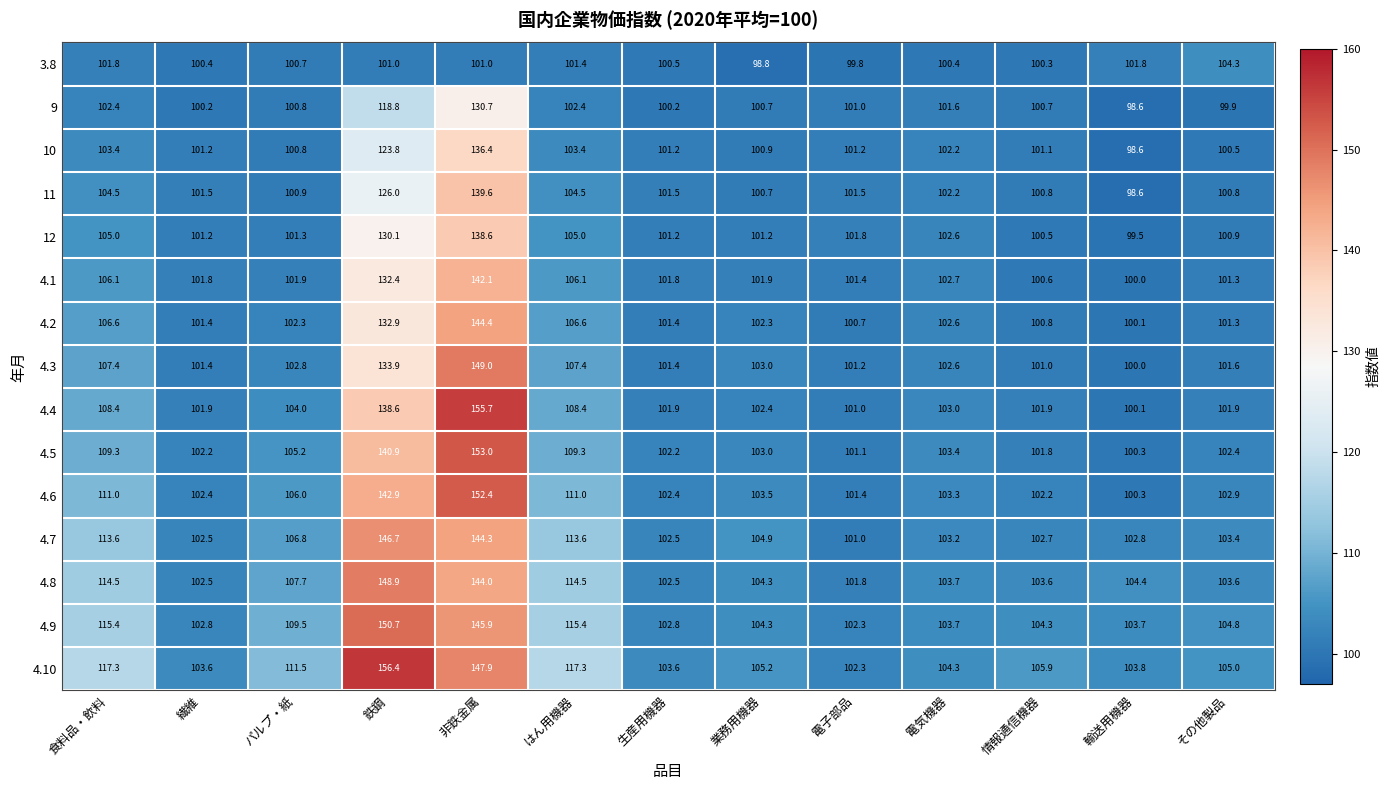

What is the minimum value for 4.4?

100.1